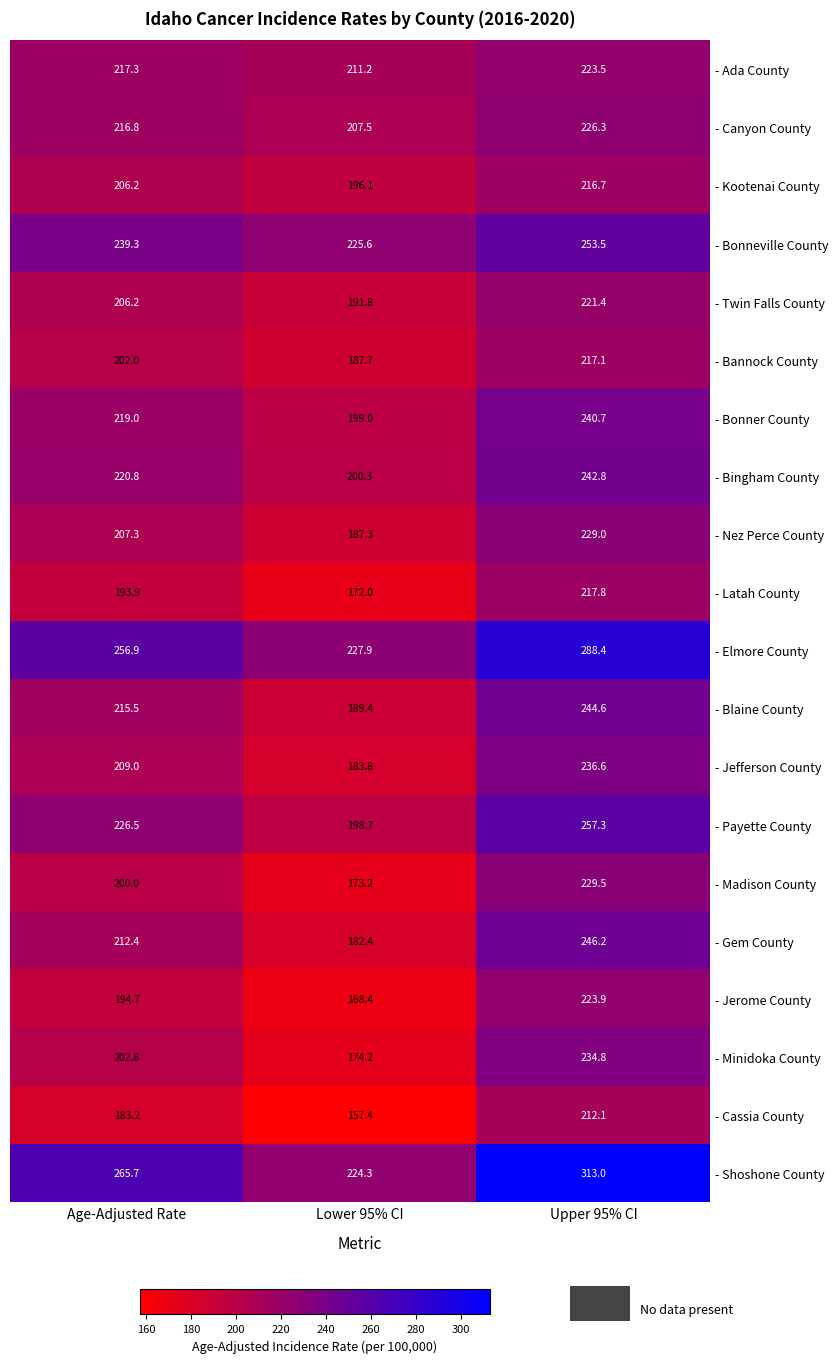

What value does the - Nez Perce County series have at Lower 95% CI?

187.3